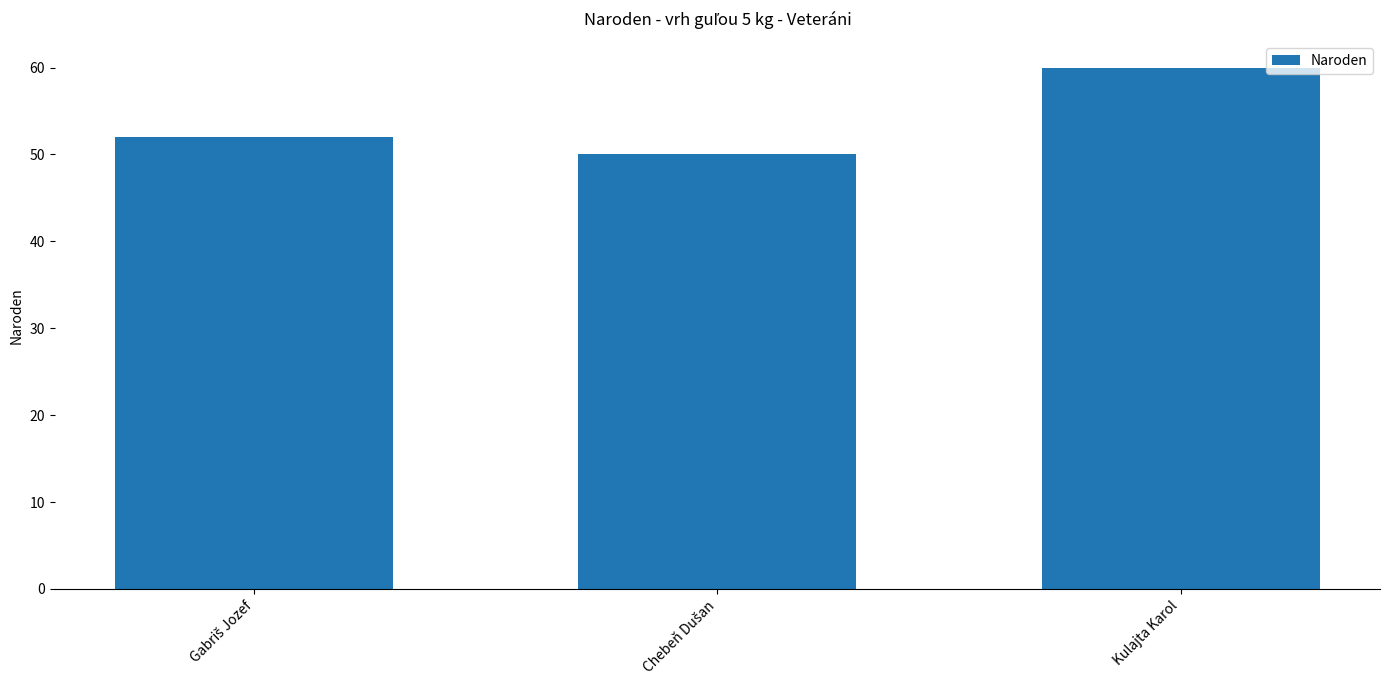

Count the values in the range 50 to 60.

3